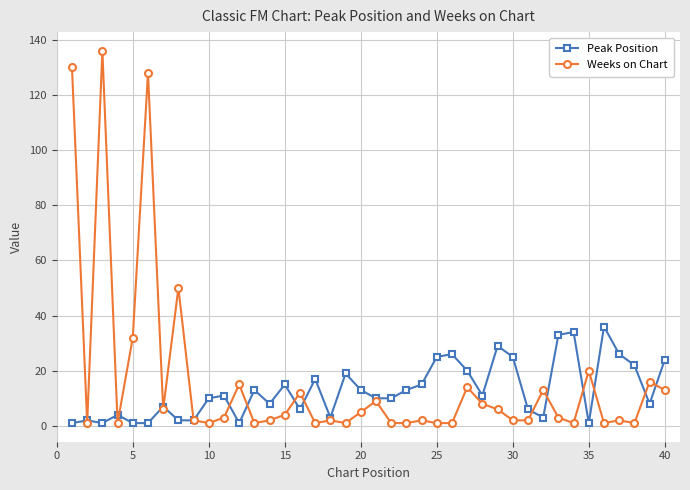

List the series in order of their peak value, lowest first.

Peak Position, Weeks on Chart